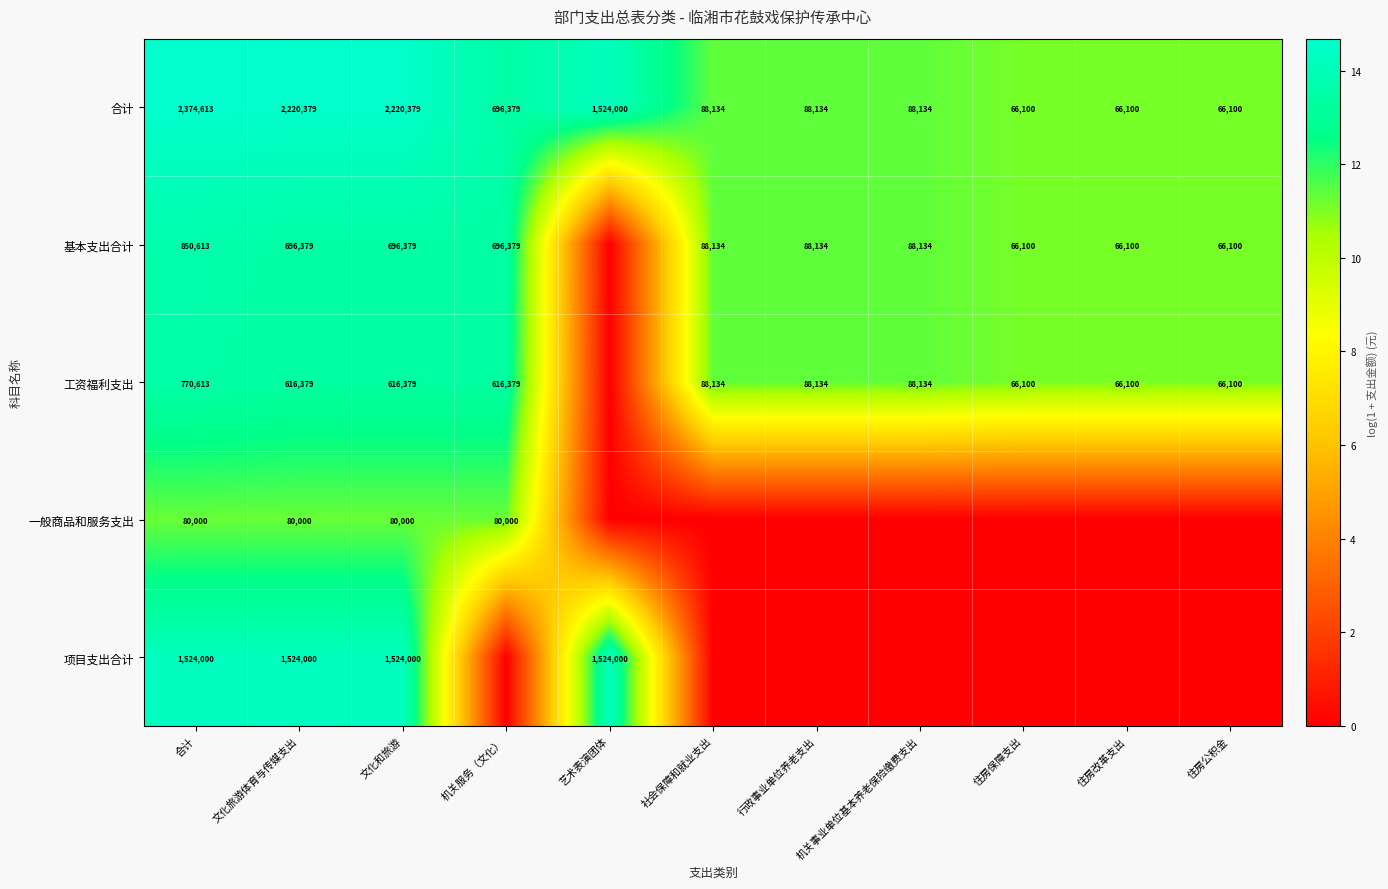

Which label corresponds to the smallest value in the chart?

艺术表演团体